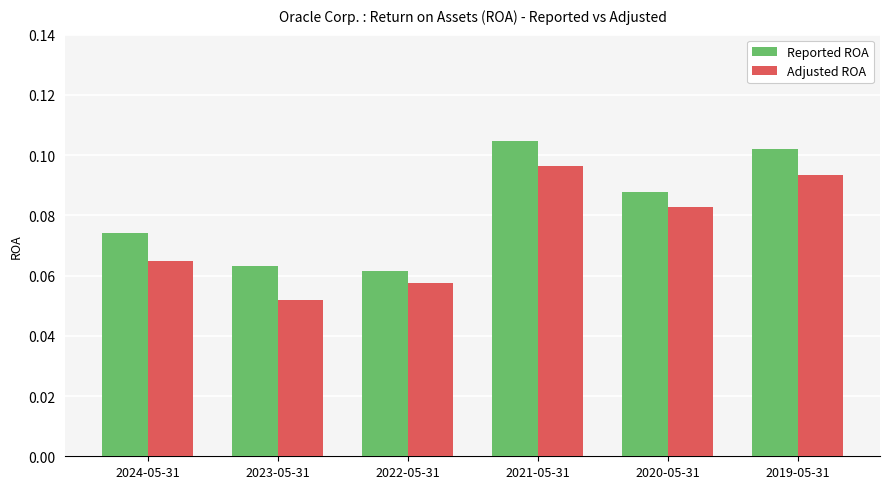

Rank the categories by Reported ROA value from lowest to highest.

2022-05-31, 2023-05-31, 2024-05-31, 2020-05-31, 2019-05-31, 2021-05-31